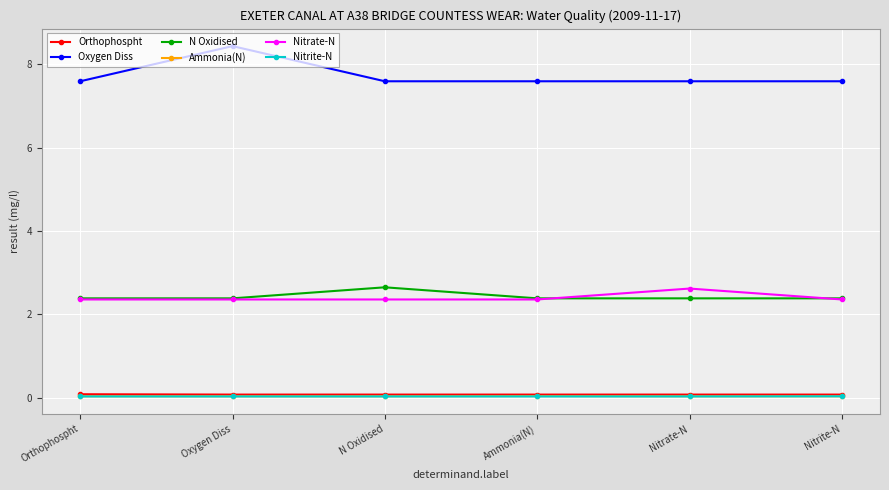

Where is the first local maximum for N Oxidised?

N Oxidised